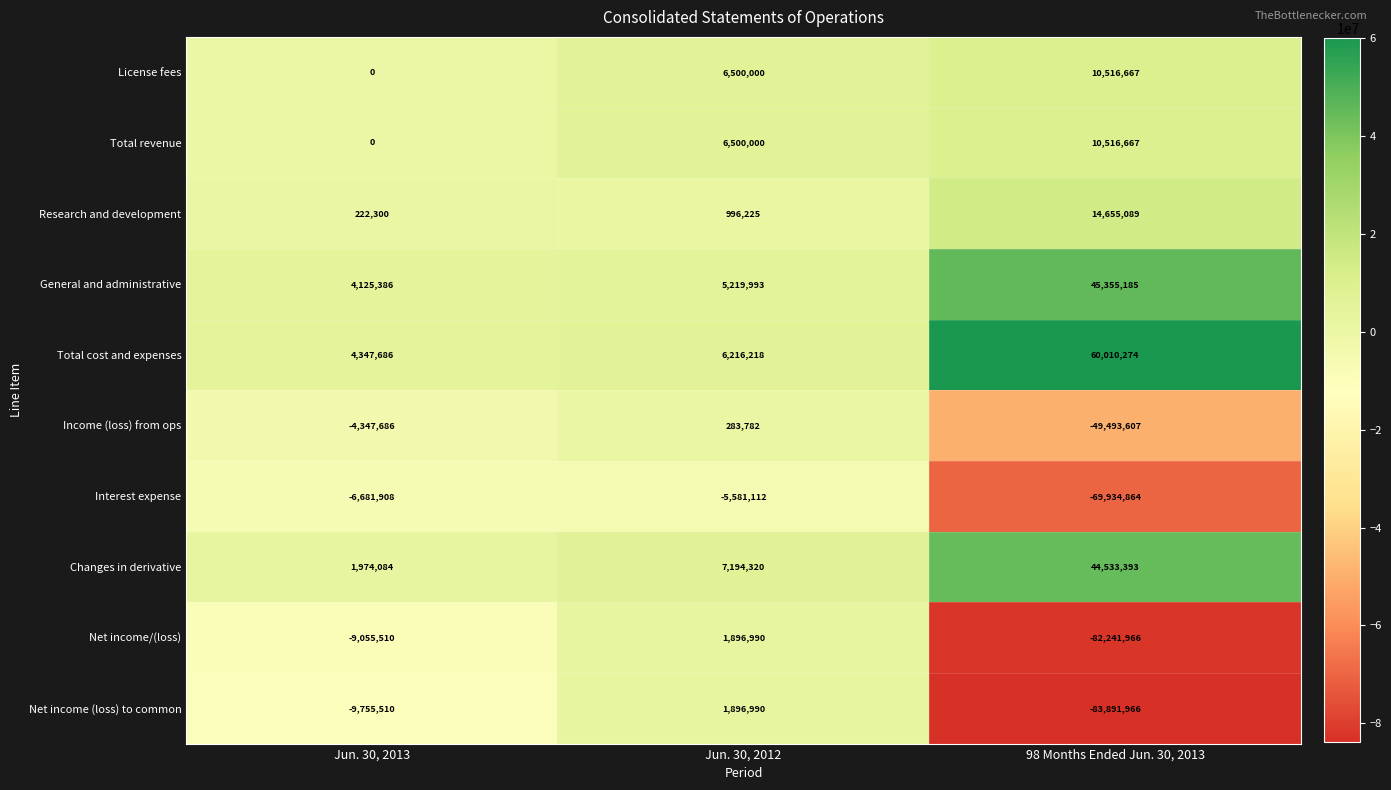

The value of Net income (loss) to common at Jun. 30, 2012 is 2846457. True or false?

False